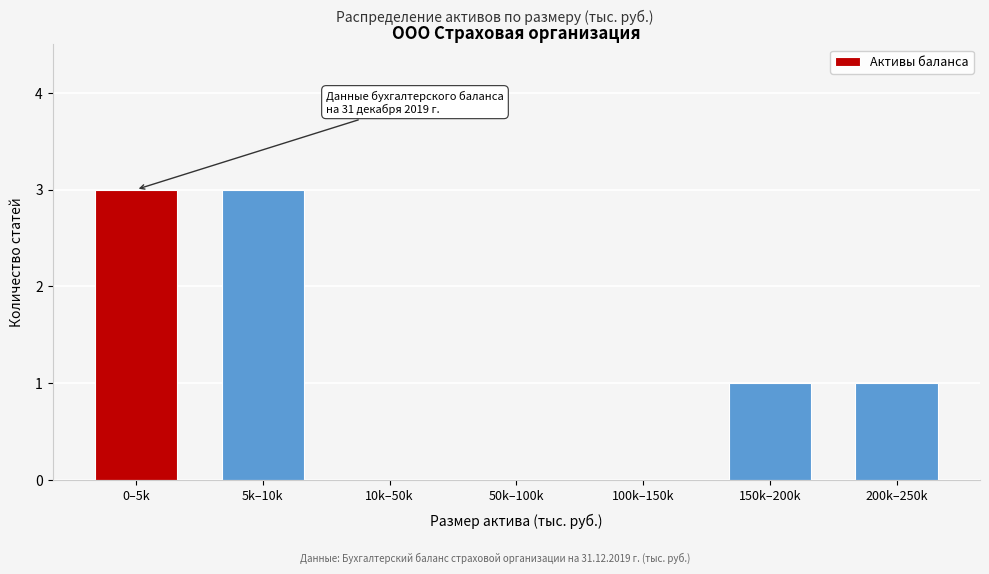

Reading left to right, extract all data points from this chart.

0–5k=3	5k–10k=3	10k–50k=0	50k–100k=0	100k–150k=0	150k–200k=1	200k–250k=1